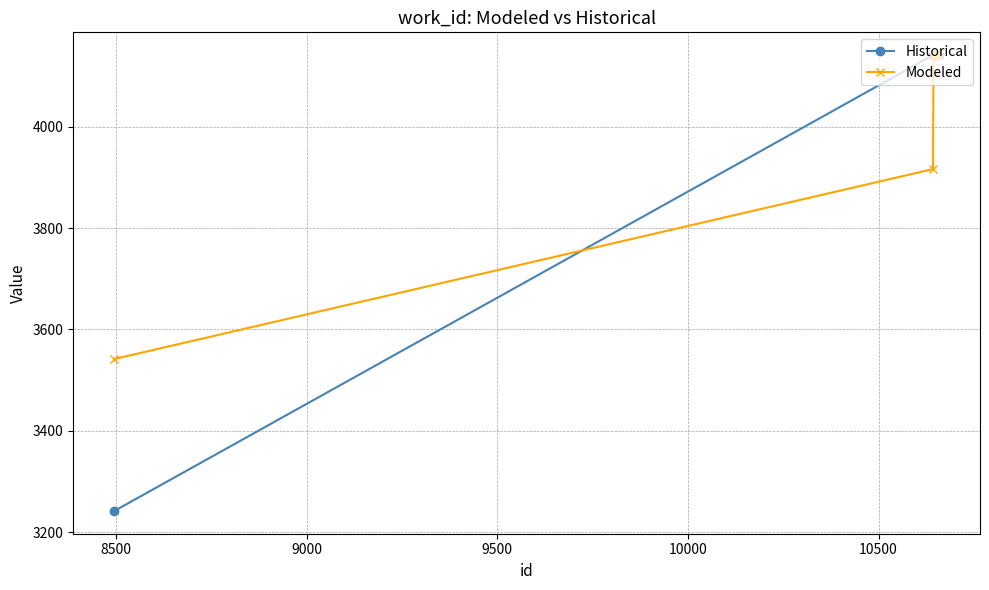

How many categories are shown in the chart?

10